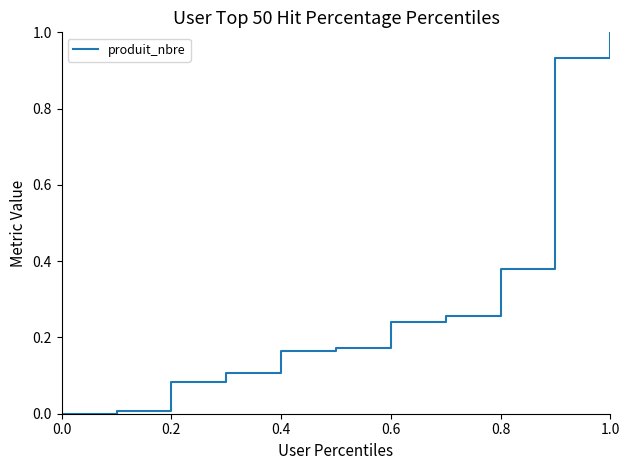

What is the maximum value shown in the chart?

1.0